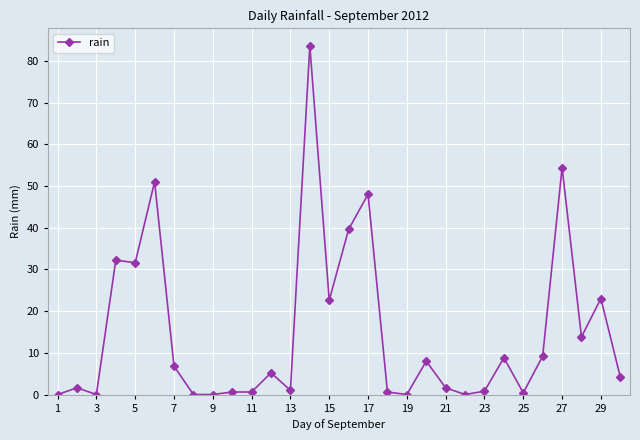

True or false: there are more than 1 points higher than both neighbors.

True